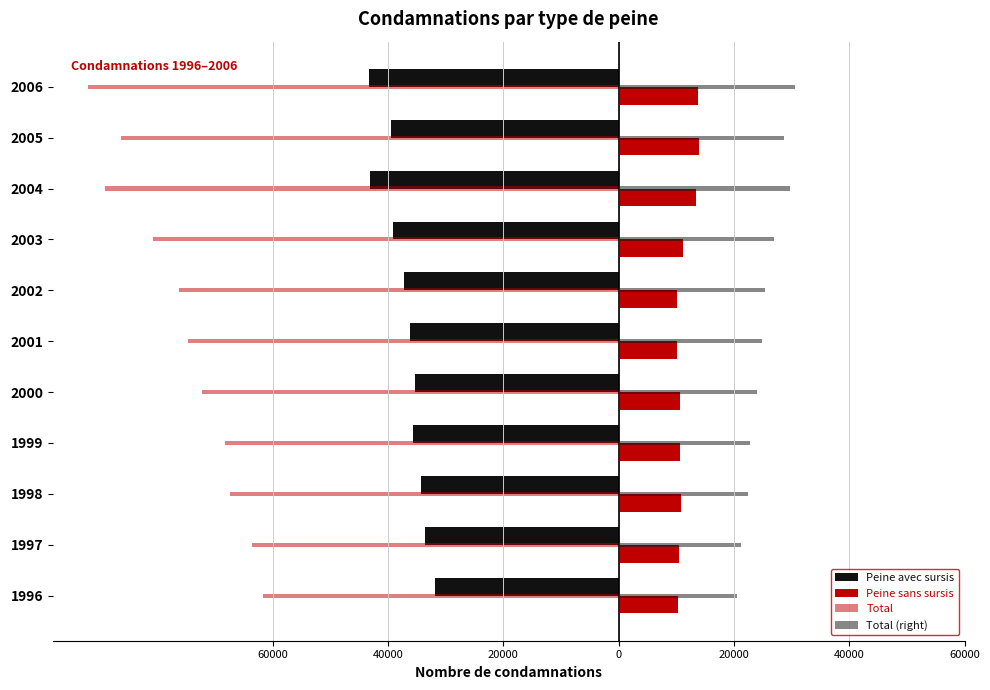

How many groups of bars are there?

11